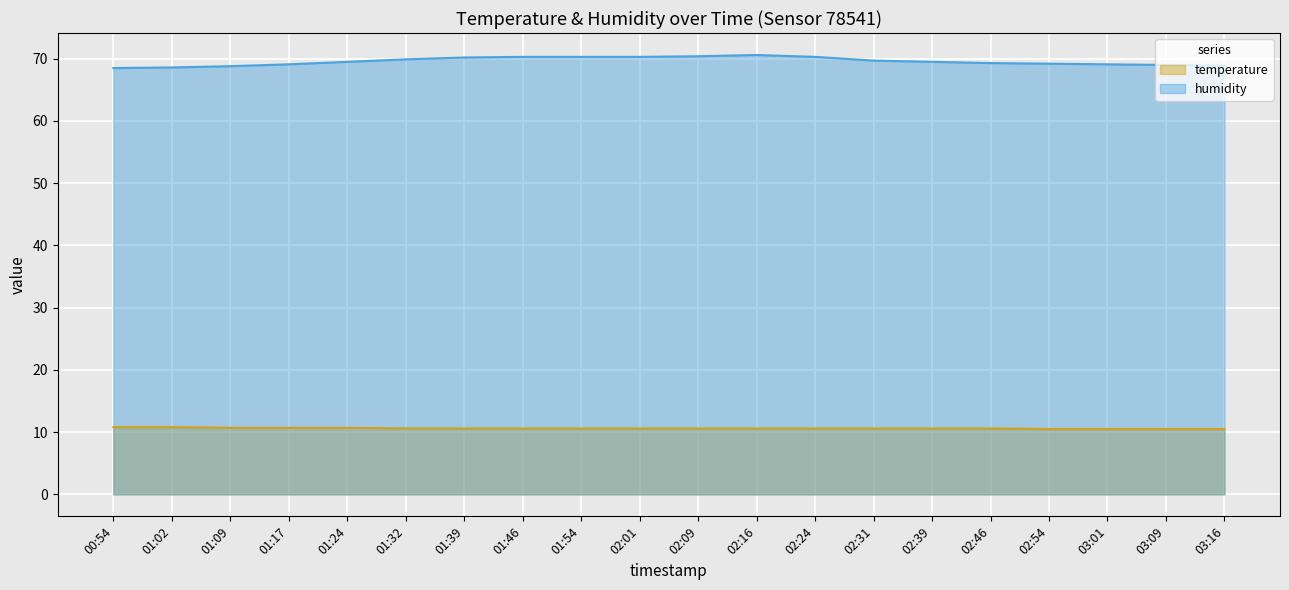

Which series has the largest total across all categories?

humidity